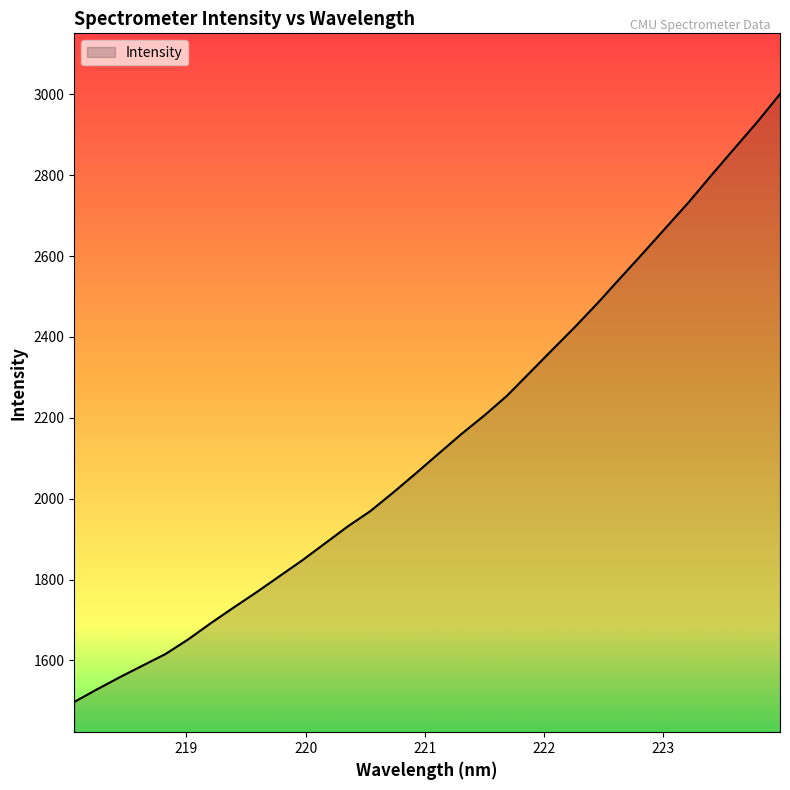

What is the greatest value displayed?

3000.6